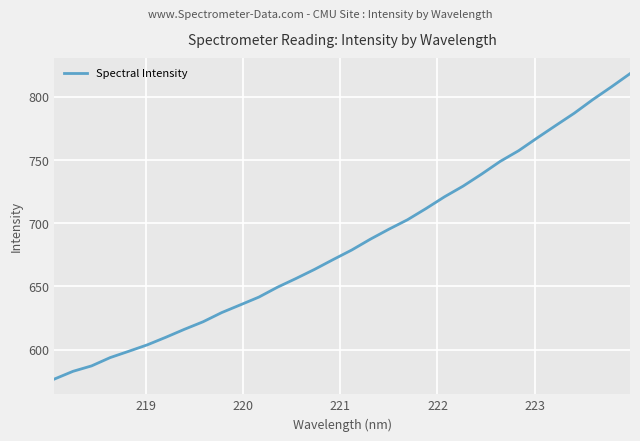

What is the minimum value shown in the chart?

576.7